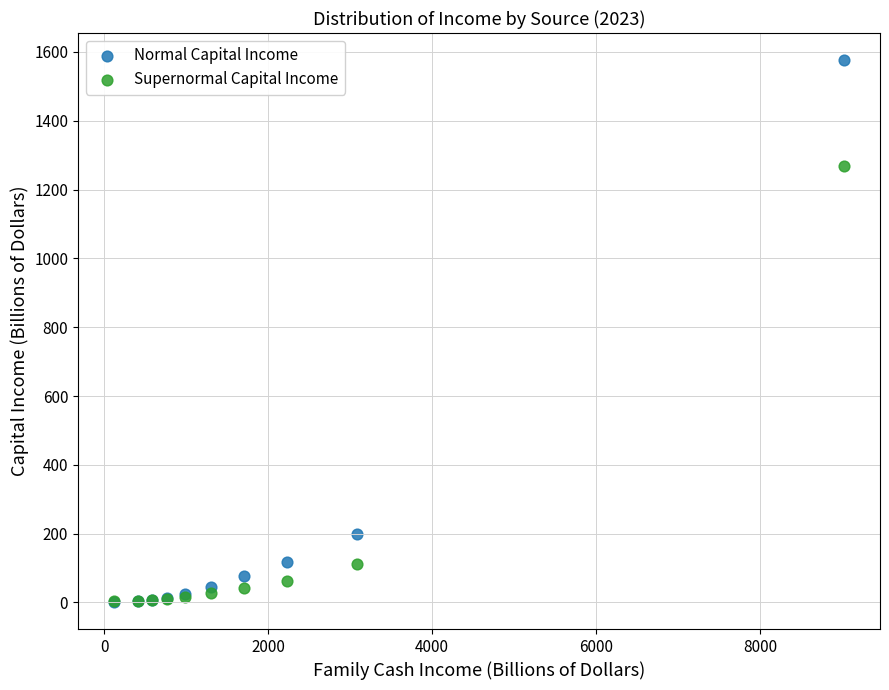

What are all the series names shown in the legend?

Normal Capital Income, Supernormal Capital Income